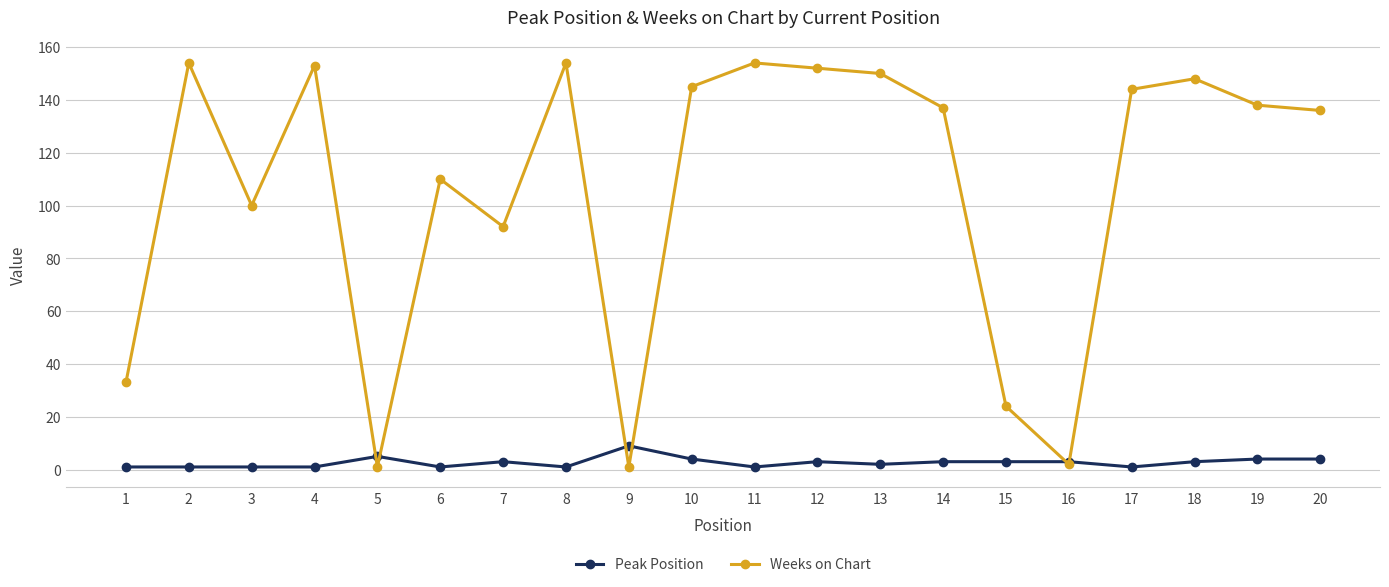

What is the total value across all series at 10?

149